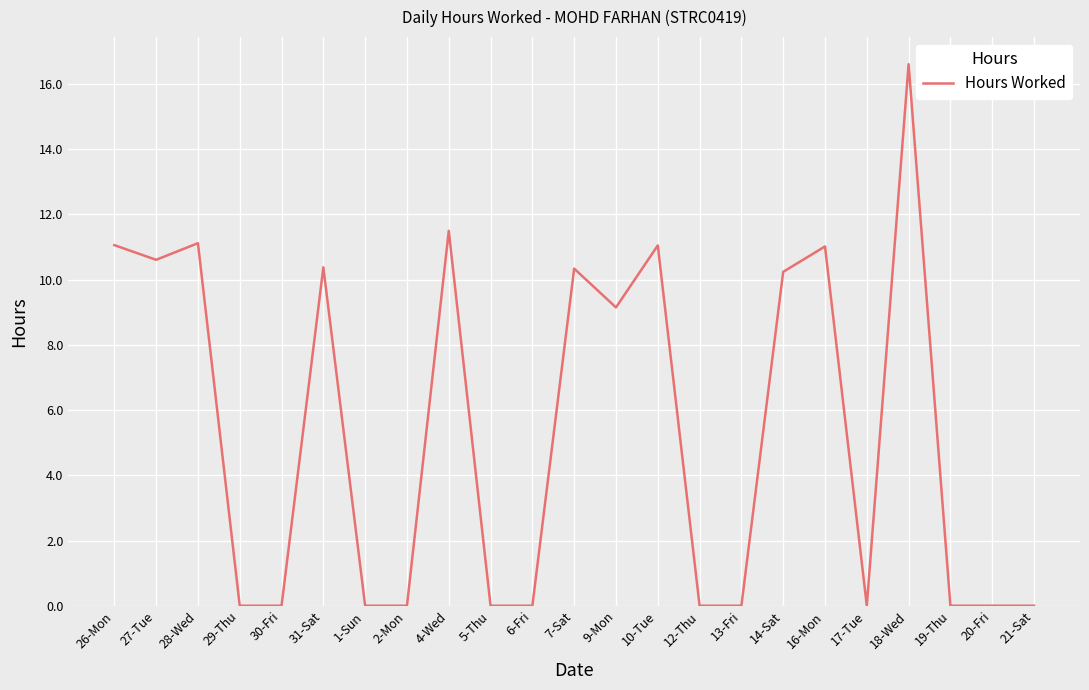

True or false: there are more than 1 points higher than both neighbors.

True